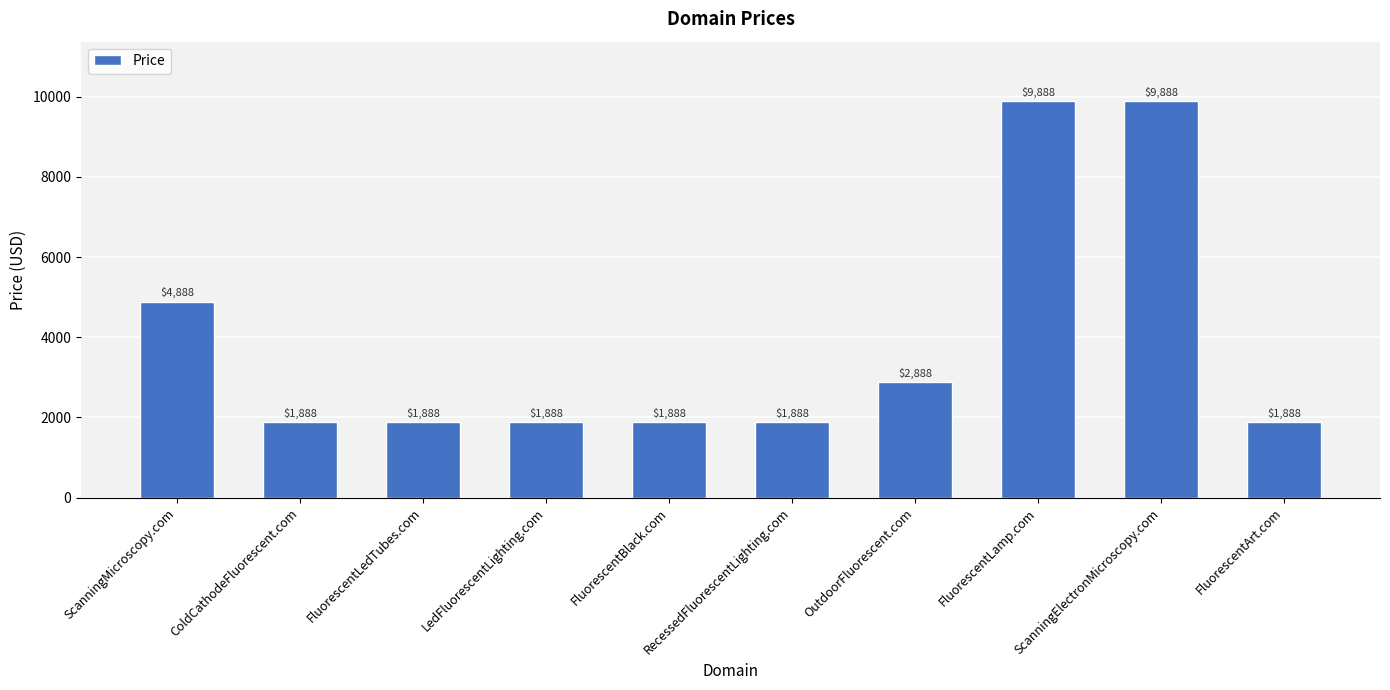

What is the label of the 9th bar from the left?

ScanningElectronMicroscopy.com